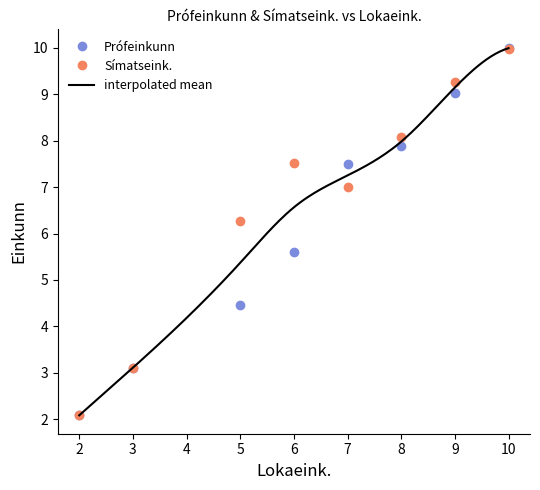

Does the chart display data point markers on the line(s)?

No